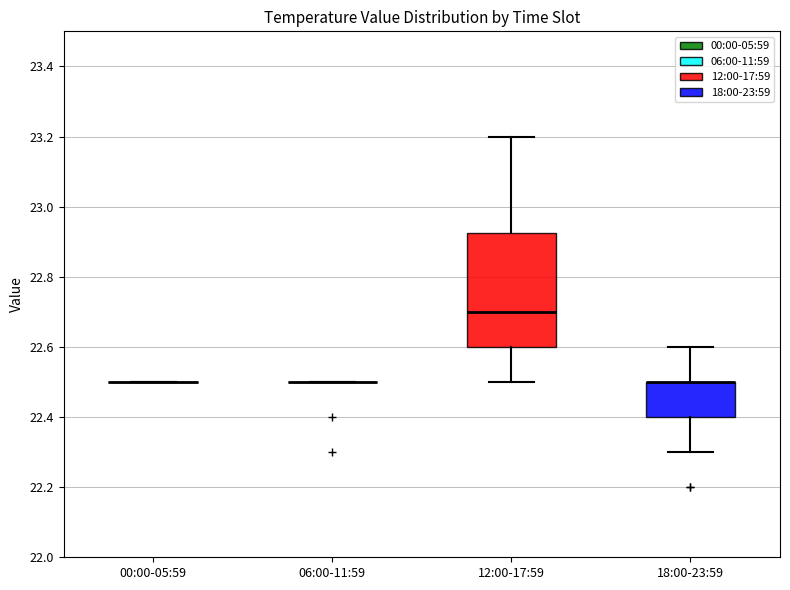

Reading left to right, transcribe this box plot: for each box, give where its median line is, the range the box spans, and where its two whiskers end, as read against the y-axis. The values are not printed on the chart, so give them approximately, as read against the axis.

00:00-05:59: box collapsed to a line at 22.50, whiskers 22.50 to 22.50
06:00-11:59: box collapsed to a line at 22.50, whiskers 22.50 to 22.50
12:00-17:59: median 22.70, box 22.60 to 22.92, whiskers 22.50 to 23.20
18:00-23:59: median 22.50 (drawn on the box's upper edge), box 22.40 to 22.50, whiskers 22.30 to 22.60